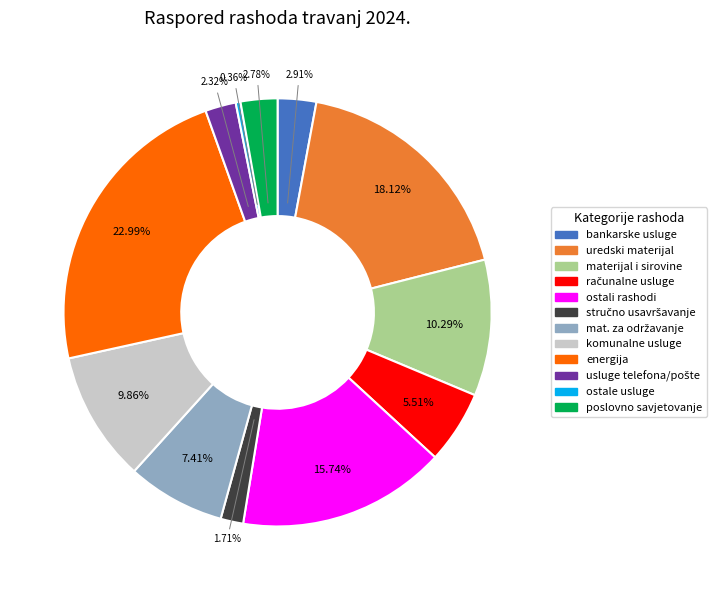

Is there any slice that represents more than half of the pie?

No